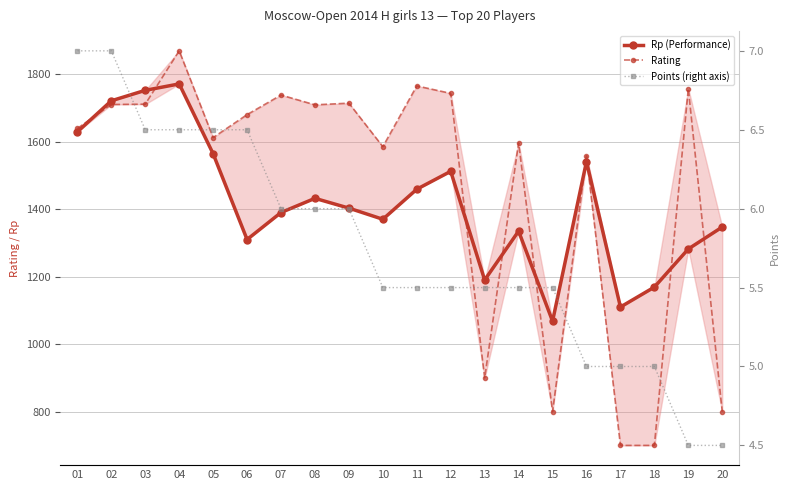

Rank the categories by Rating value from highest to lowest.

04, 11, 19, 12, 07, 09, 03, 02, 08, 06, 01, 05, 14, 10, 16, 13, 15, 20, 17, 18